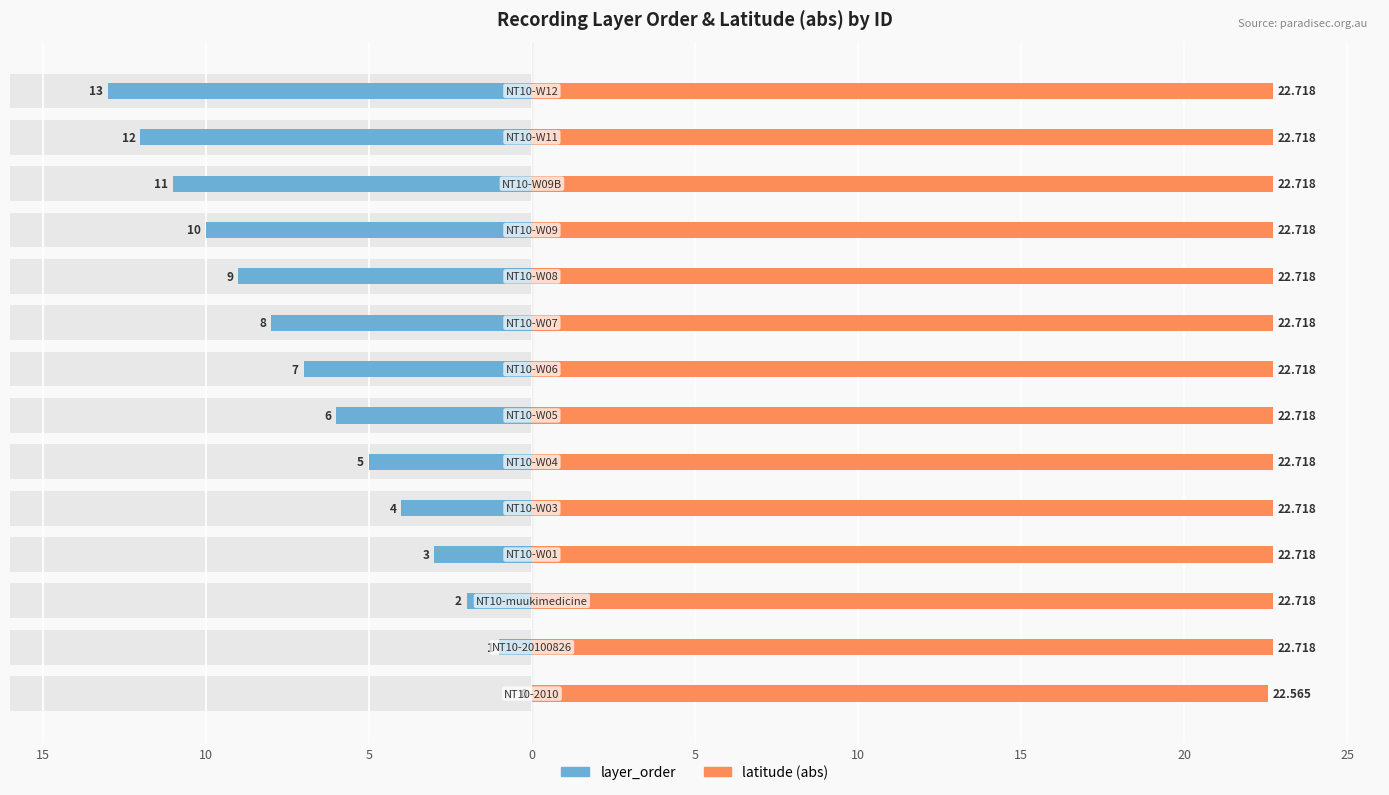

What is the value of the latitude (abs) bar at the 6th from the left?

22.7